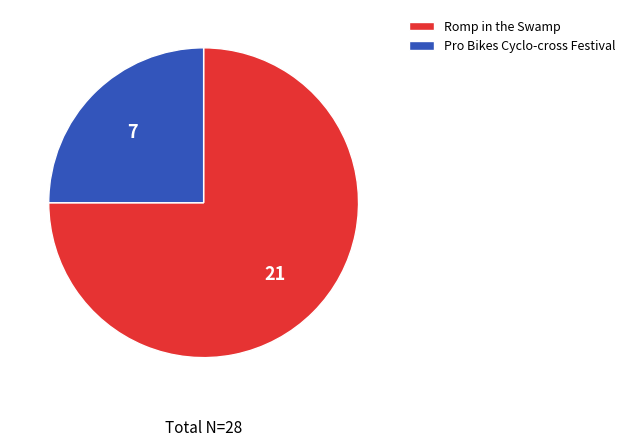

Approximately how many times larger is the value at Romp in the Swamp compared to Pro Bikes Cyclo-cross Festival?

3.0